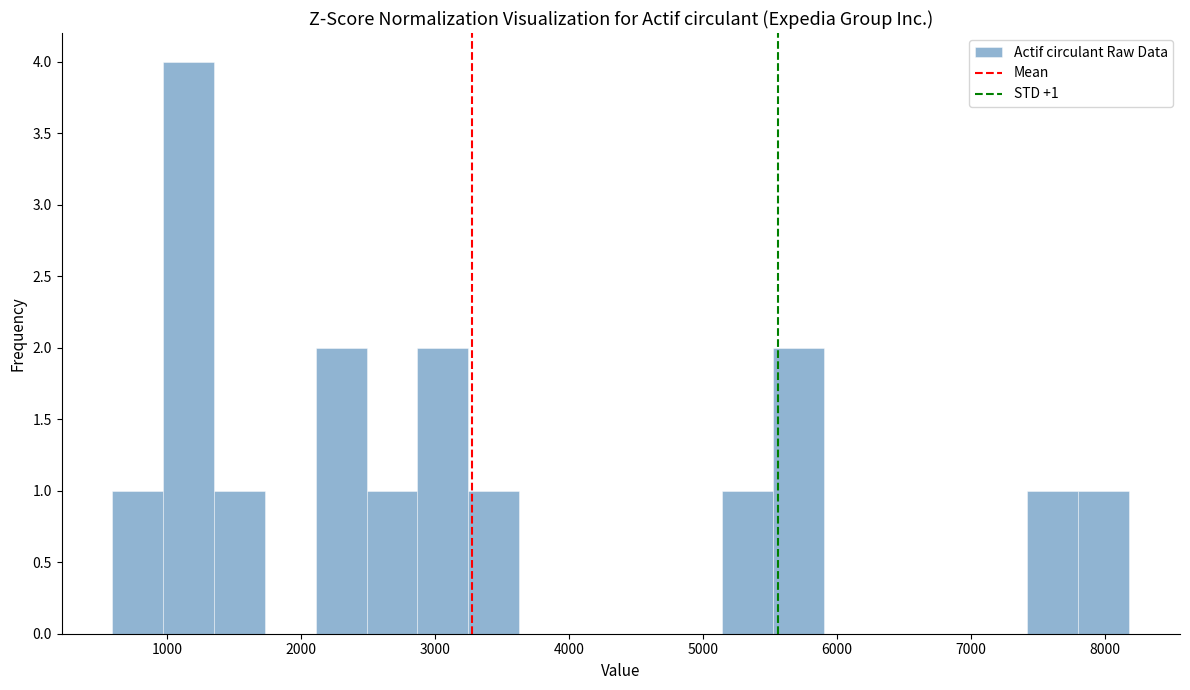

Read against the x-axis, roughly where is the centre of the tallest bar?

1200